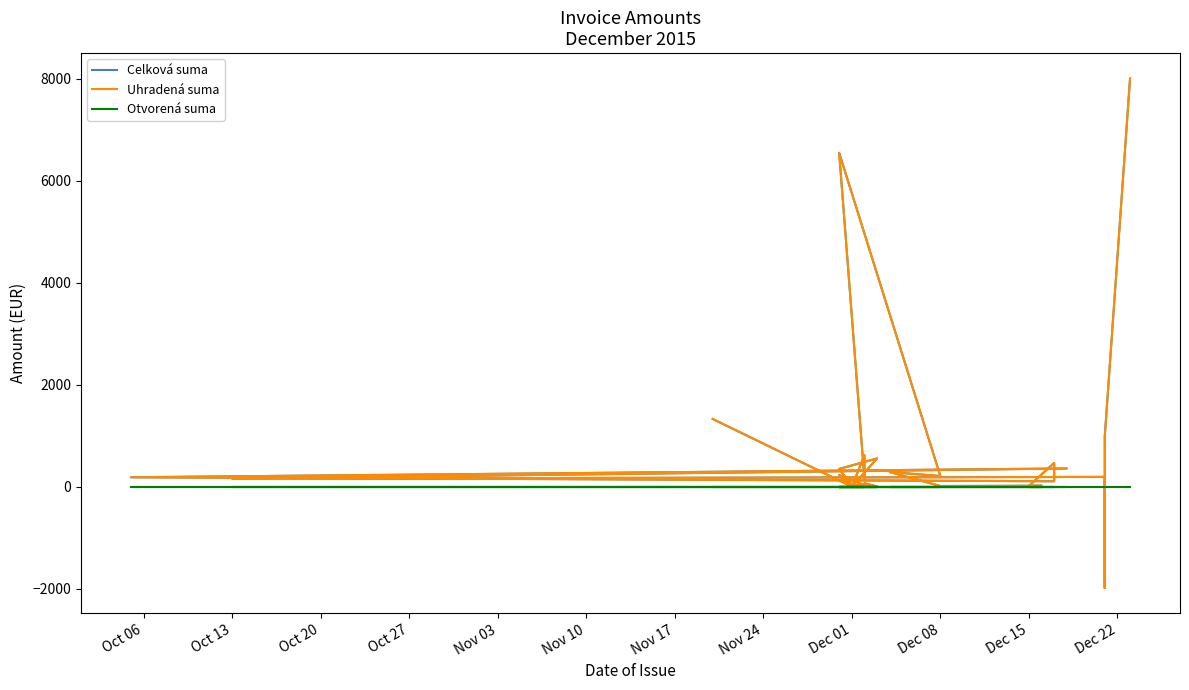

Rank the series by their maximum value, from lowest to highest.

Otvorená suma, Celková suma, Uhradená suma